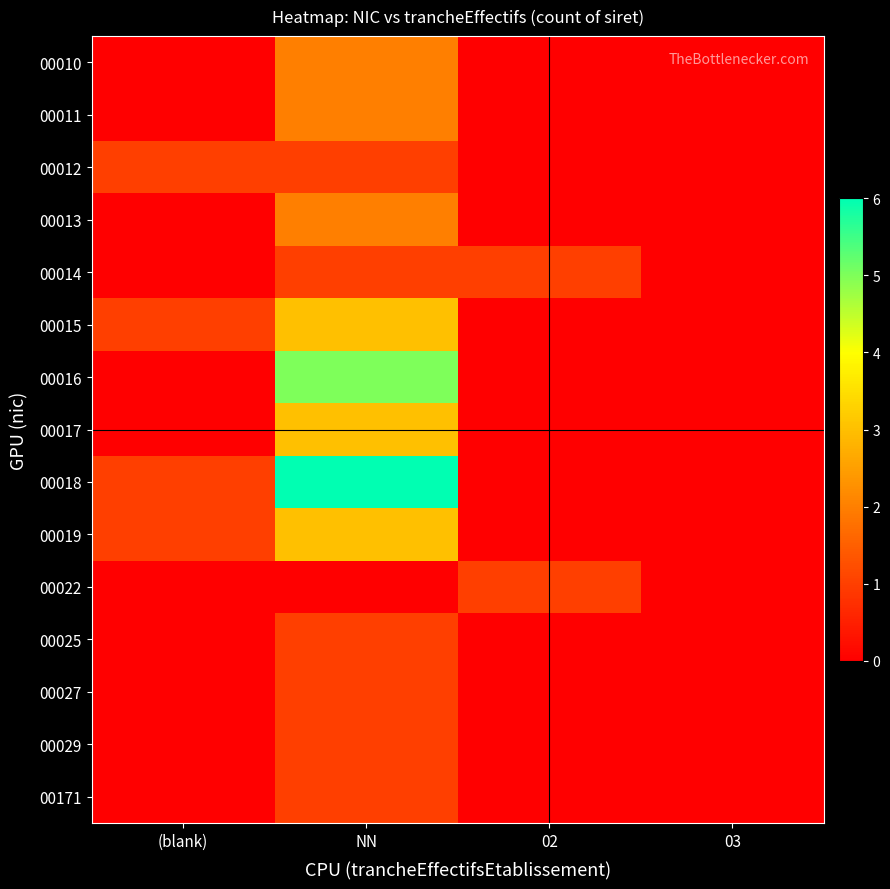

Reading left to right, list all the values displayed in this chart.

00010: (blank)=0	NN=2	02=0	03=0
00011: (blank)=0	NN=2	02=0	03=0
00012: (blank)=1	NN=1	02=0	03=0
00013: (blank)=0	NN=2	02=0	03=0
00014: (blank)=0	NN=1	02=1	03=0
00015: (blank)=1	NN=3	02=0	03=0
00016: (blank)=0	NN=5	02=0	03=0
00017: (blank)=0	NN=3	02=0	03=0
00018: (blank)=1	NN=6	02=0	03=0
00019: (blank)=1	NN=3	02=0	03=0
00022: (blank)=0	NN=0	02=1	03=0
00025: (blank)=0	NN=1	02=0	03=0
00027: (blank)=0	NN=1	02=0	03=0
00029: (blank)=0	NN=1	02=0	03=0
00171: (blank)=0	NN=1	02=0	03=0